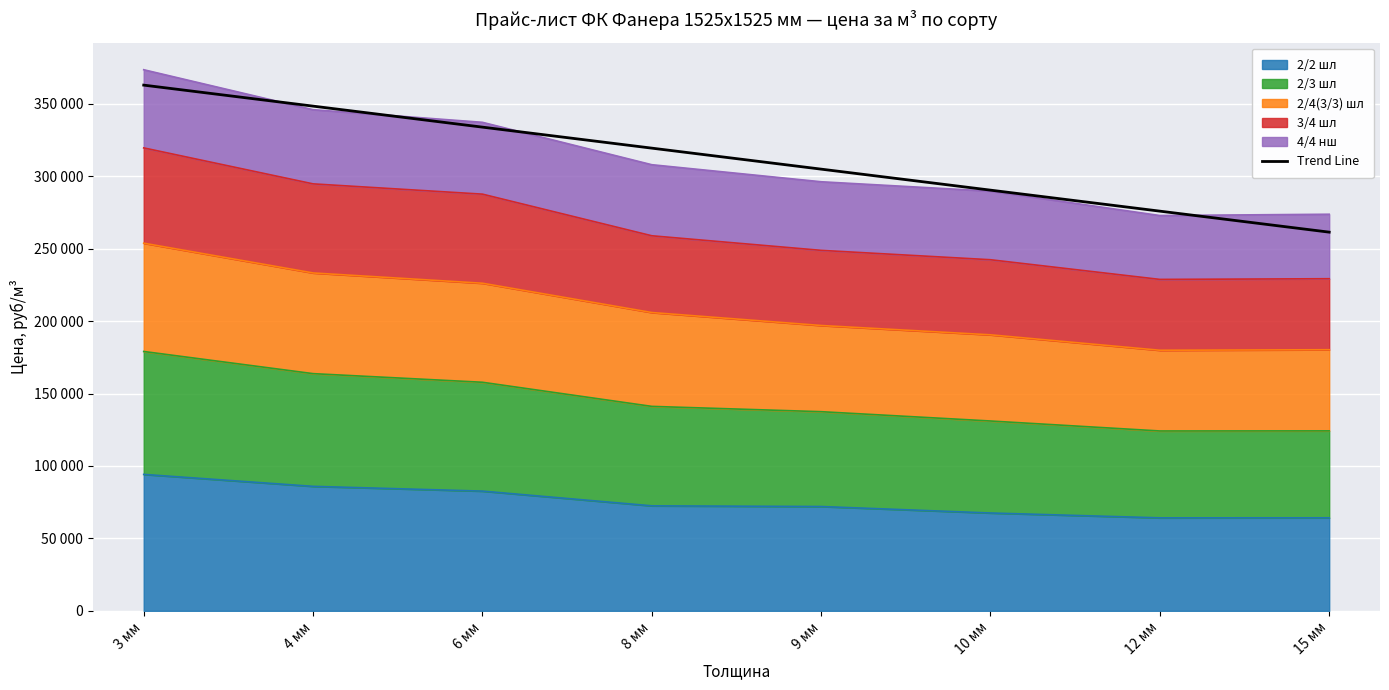

How many lines are shown in the chart?

1